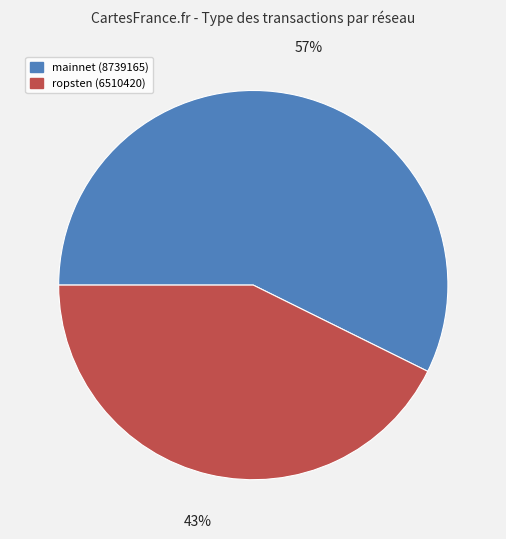

Do mainnet (8739165) and ropsten (6510420) together represent more than half of the pie?

Yes